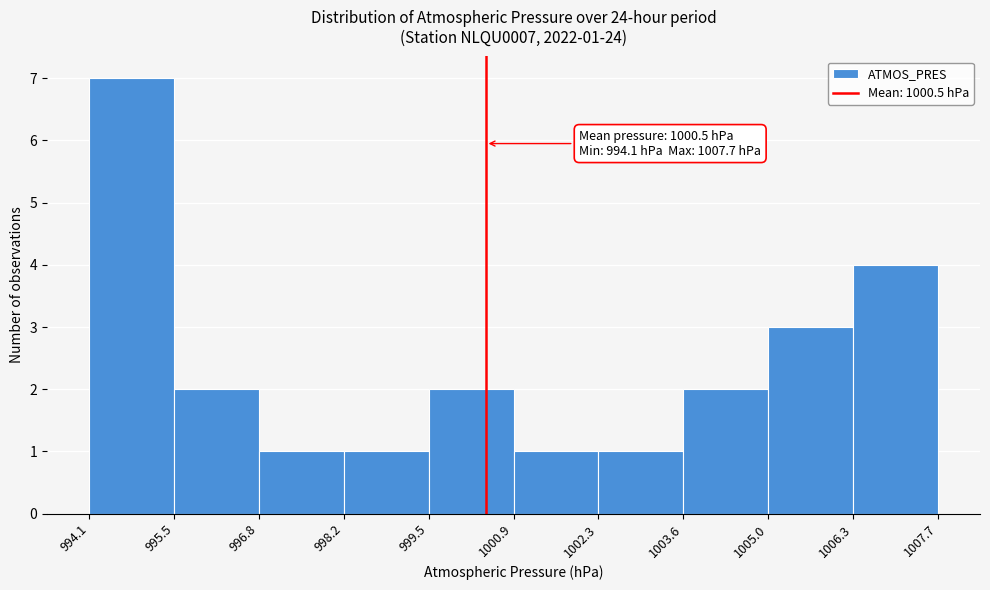

Over which range of the x-axis is the bar tallest?

994.1 to 995.5